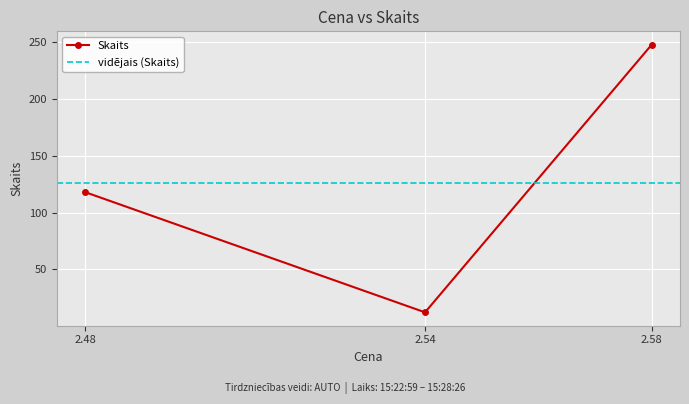

Reading left to right, list all the values displayed in this chart.

2.48=118	2.54=12	2.58=248